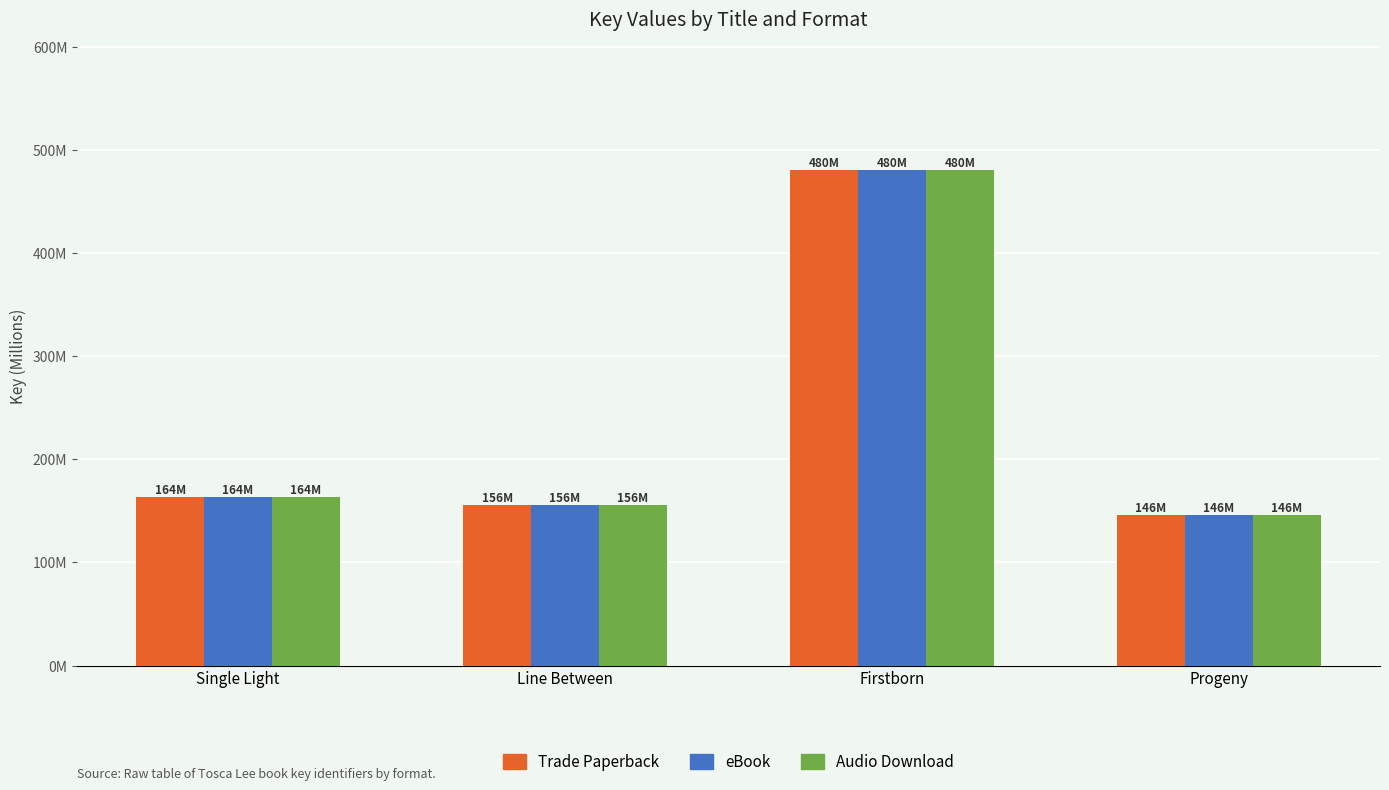

What are all the series names shown in the legend?

Trade Paperback, eBook, Audio Download